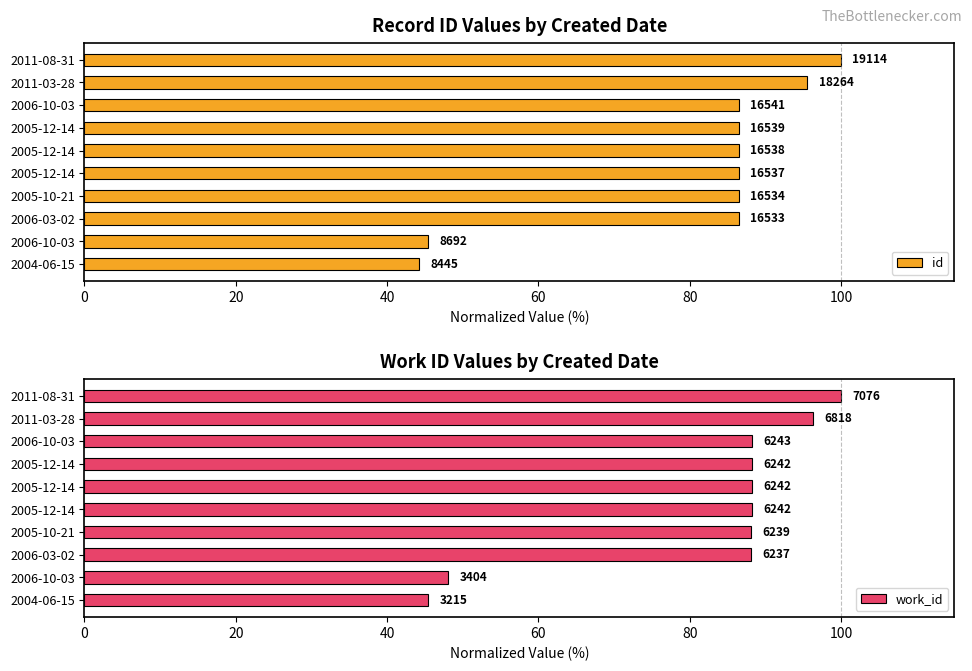

What is the sum of all id values?

804.3